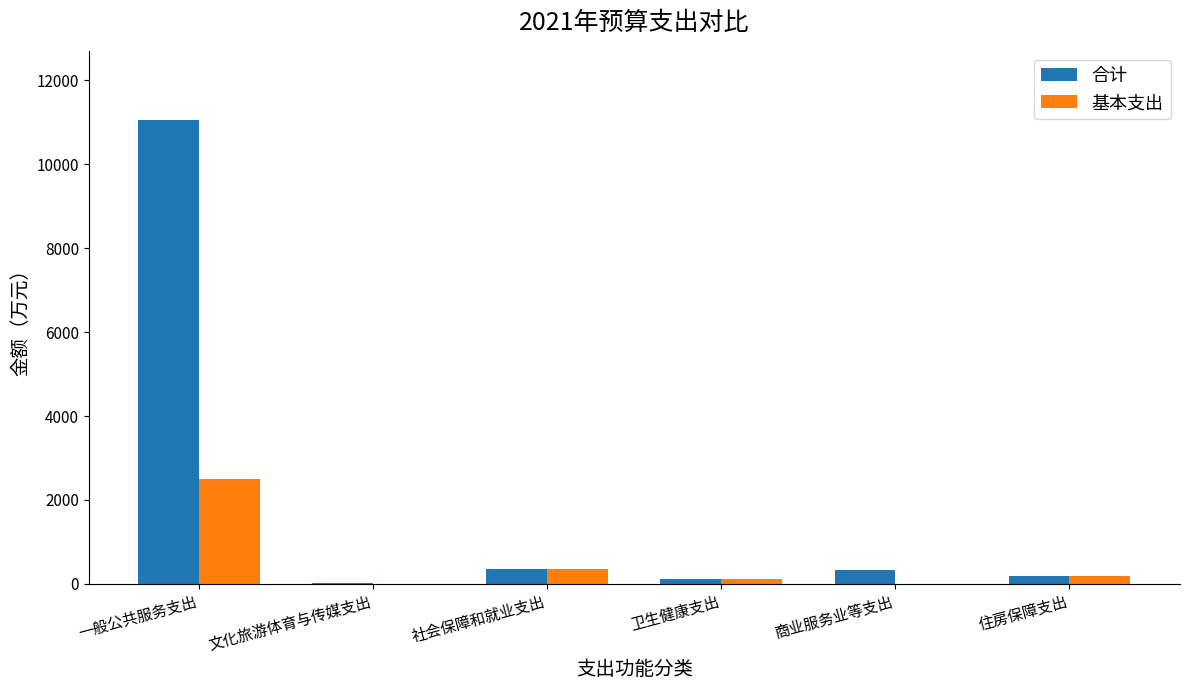

How many categories are shown in the chart?

6